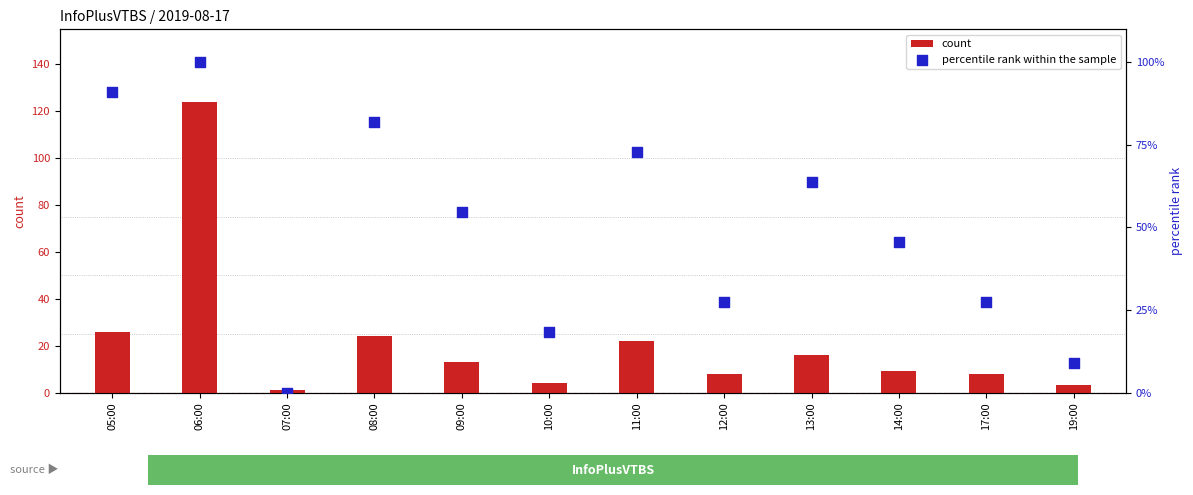

Which series has the largest total across all categories?

percentile rank within the sample